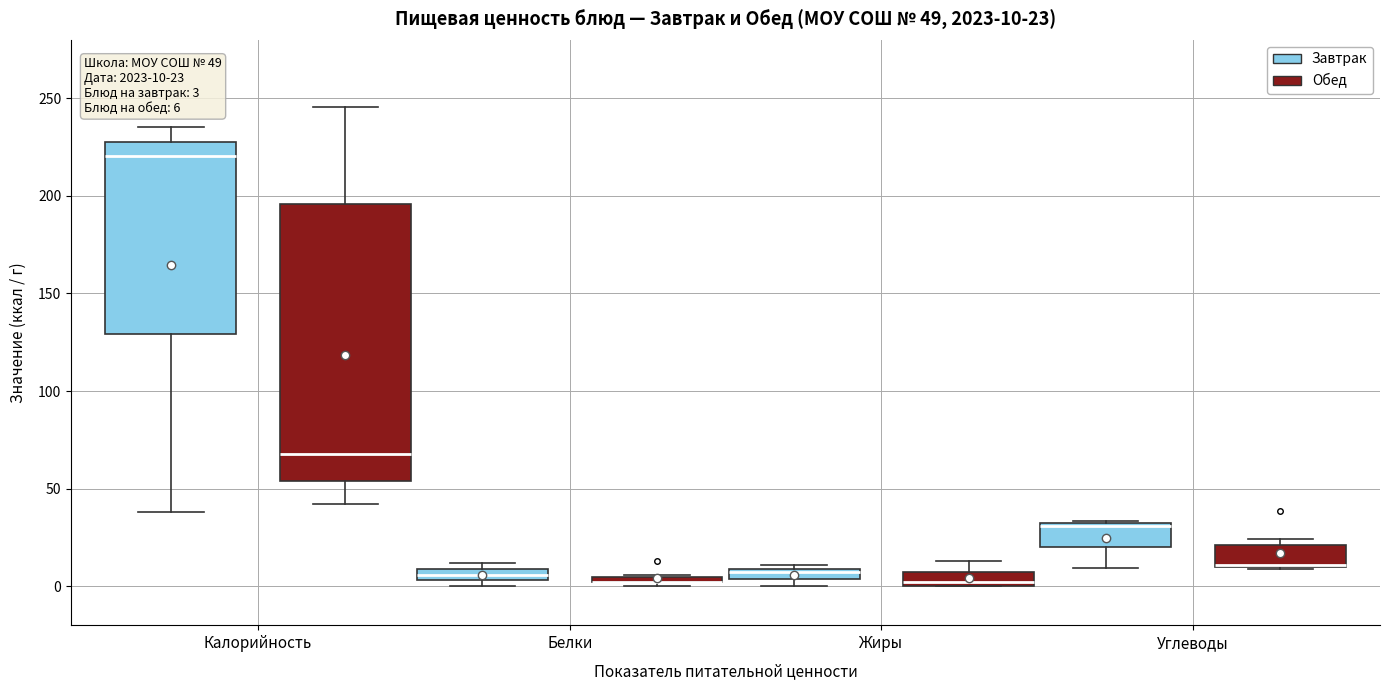

Which box is the tallest, from its lower edge to its upper edge?

Калорийность (Обед)